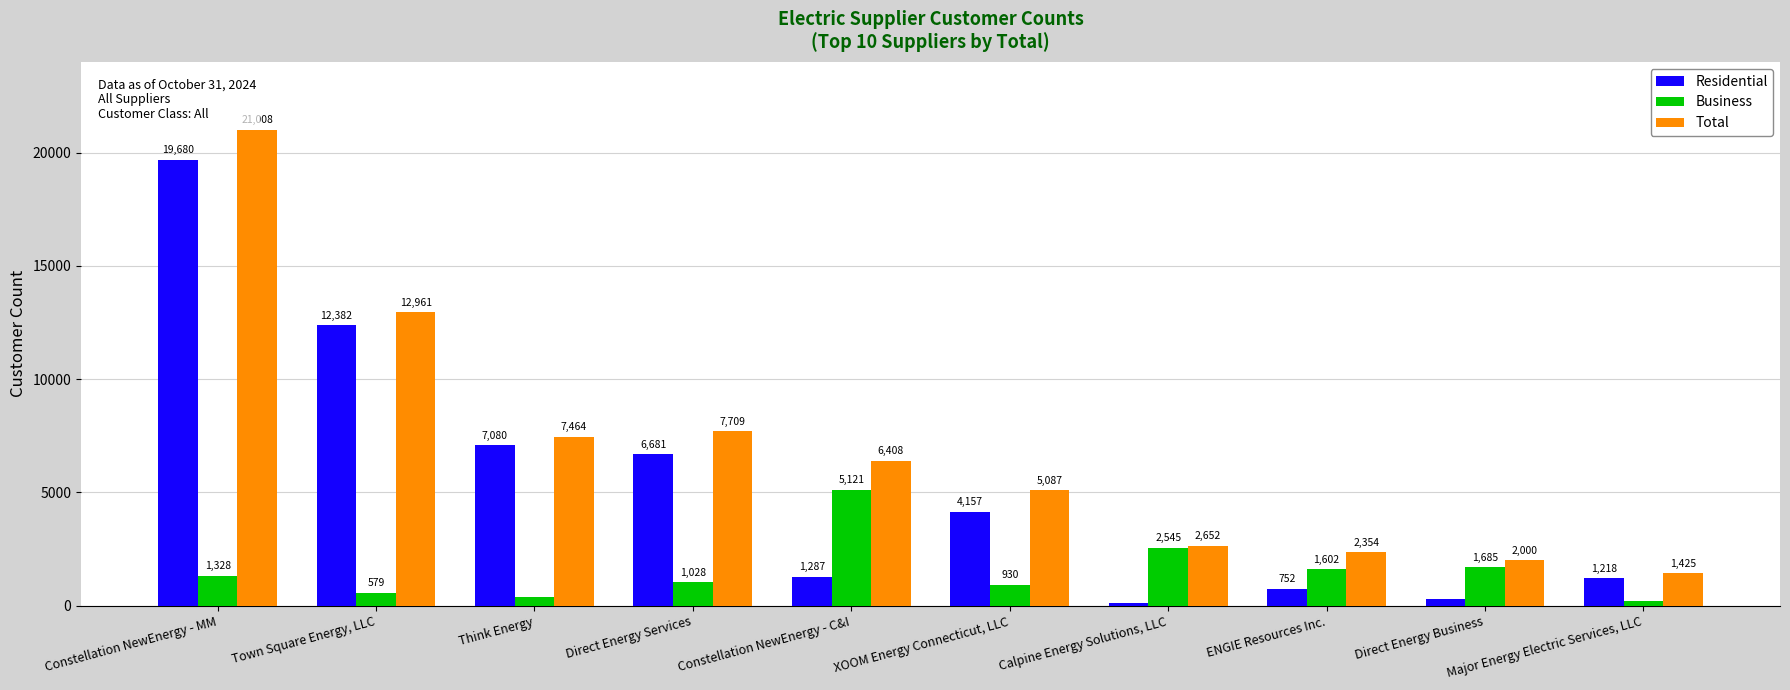

How many bars are there in each group?

3